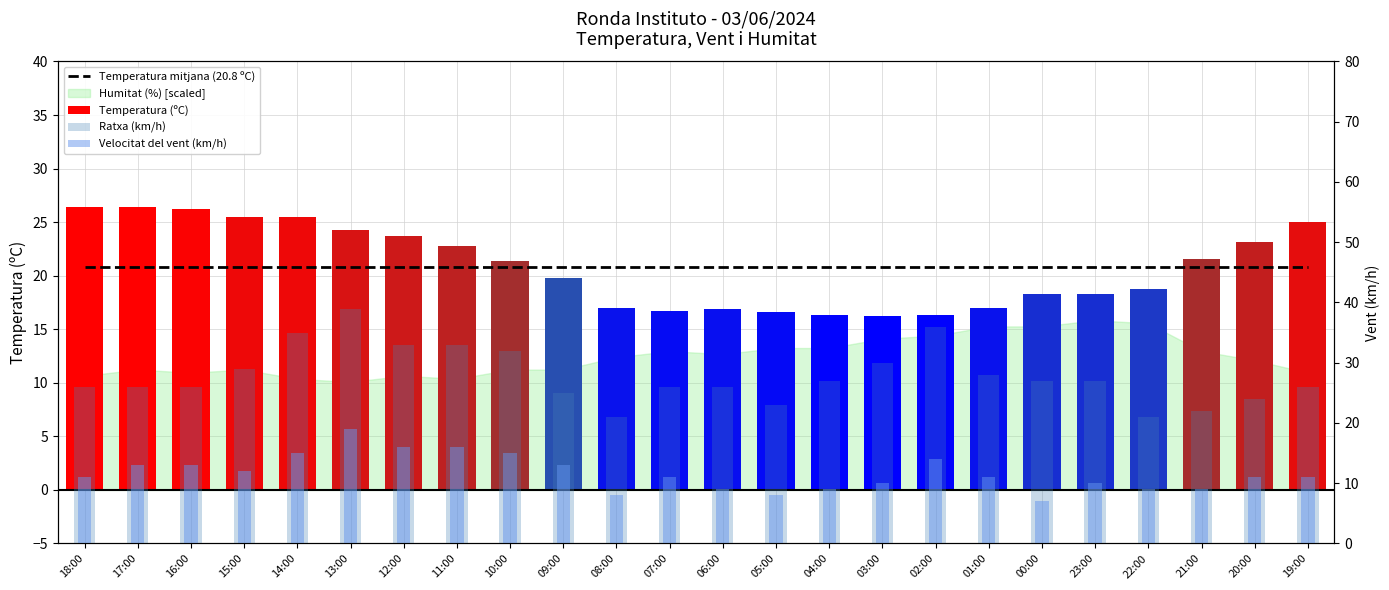

Rank the series at 22:00 from lowest to highest value.

Velocitat del vent (km/h), Temperatura (ºC), Temperatura mitjana (20.8 ºC), Ratxa (km/h)